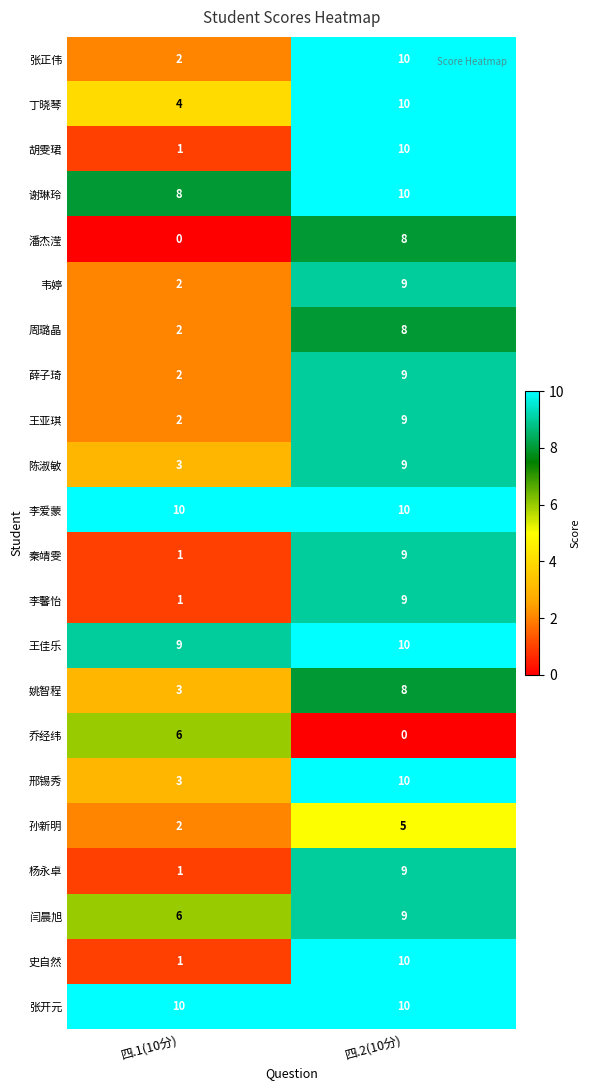

At which label does 王佳乐 reach its minimum?

四.1(10分)